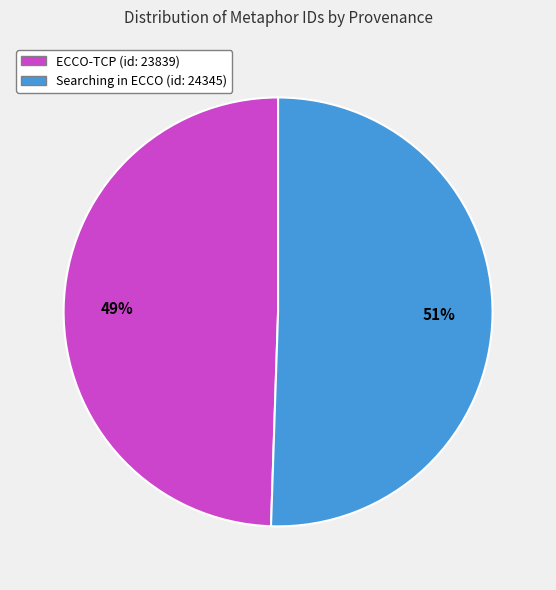

Does any single category account for the majority?

Yes